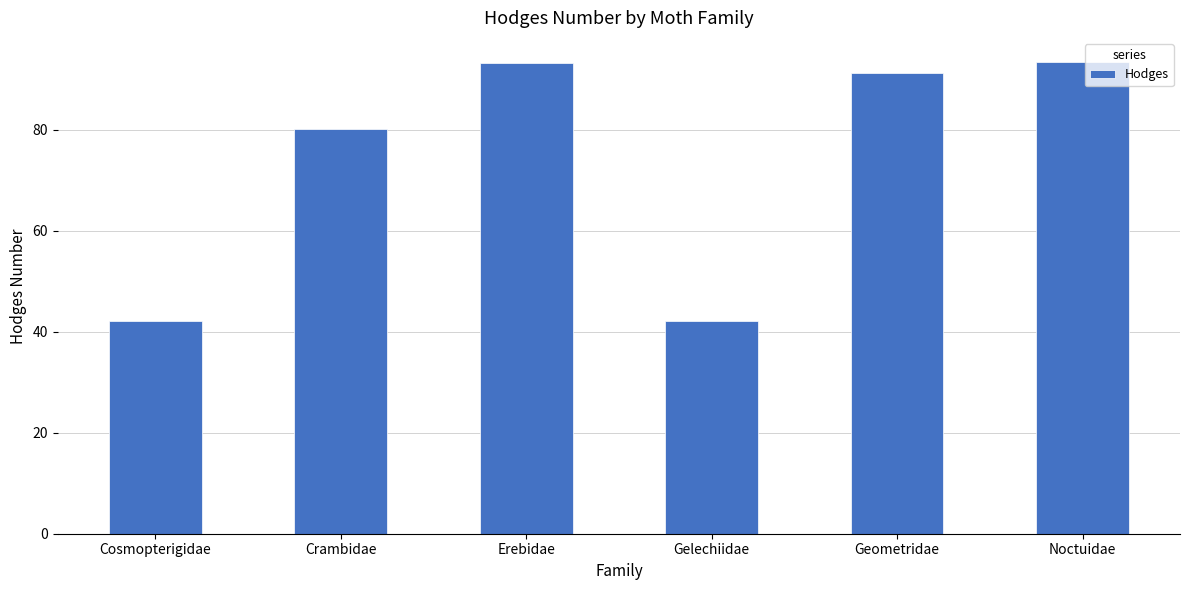

Read the value at Erebidae.

93.2